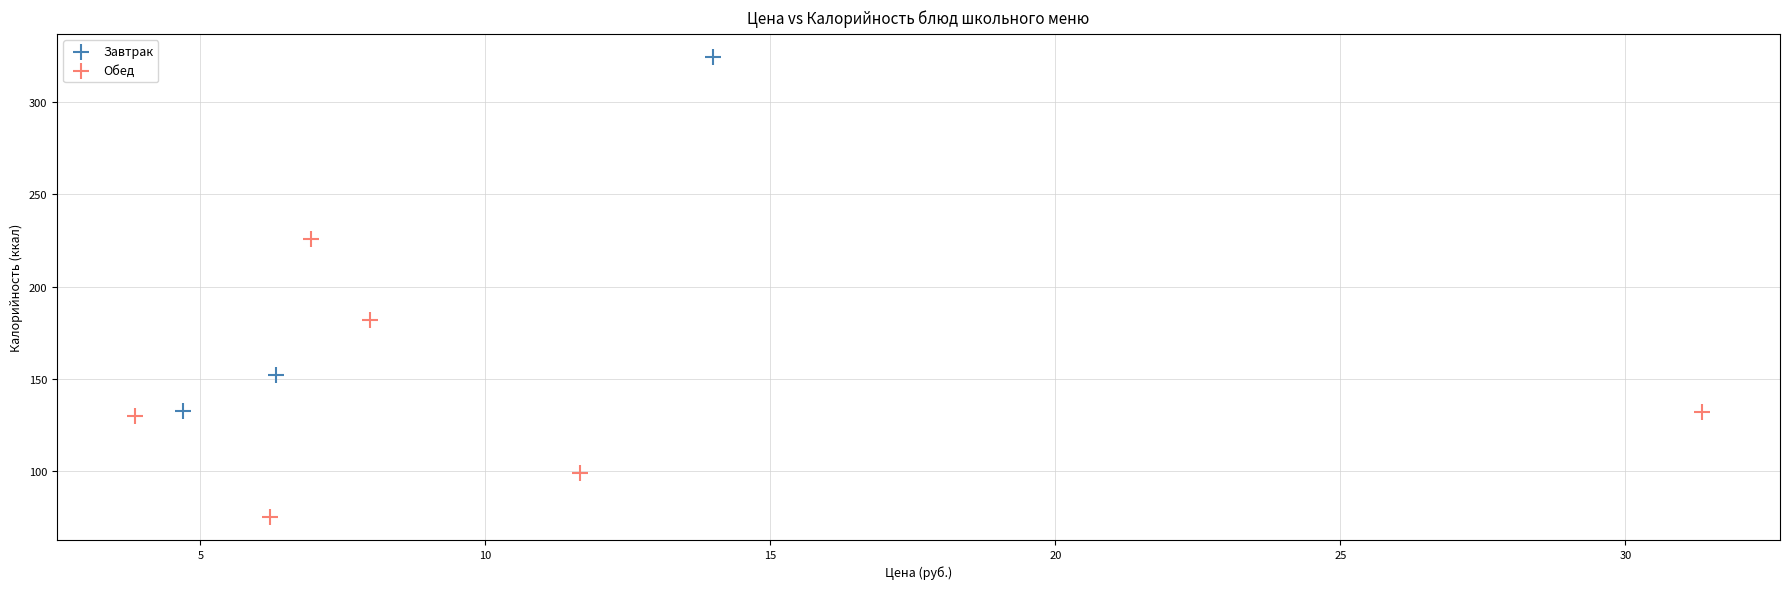

Which series has the largest Y range (max minus min)?

Завтрак